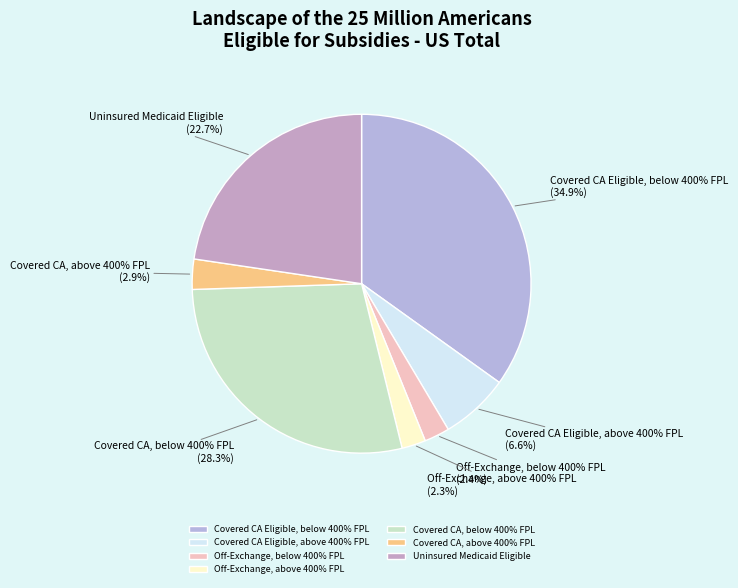

Does Covered CA, above 400% FPL account for over 50% of the chart?

No